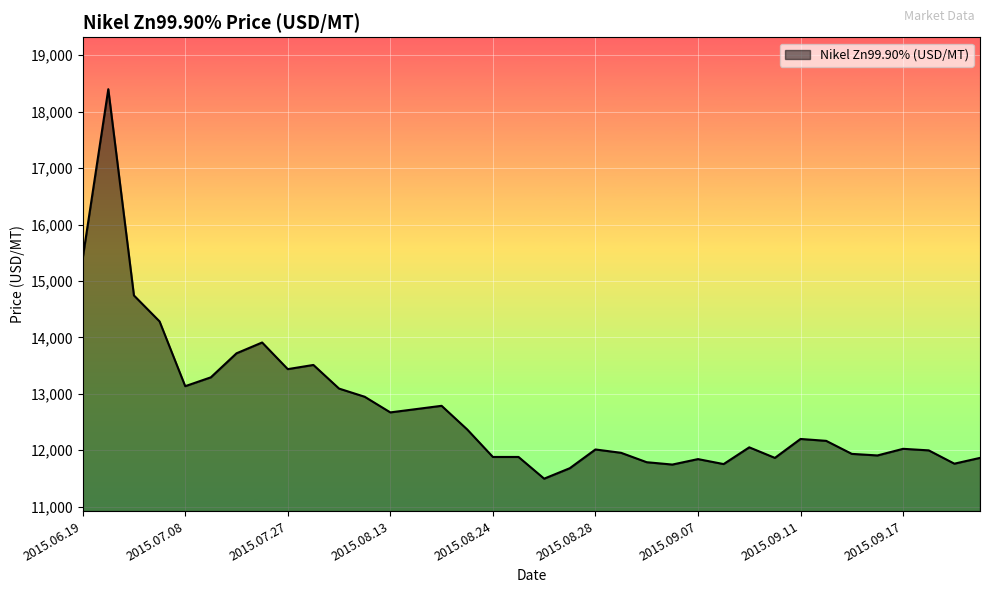

What is the difference between the maximum and minimum values?

6903.2